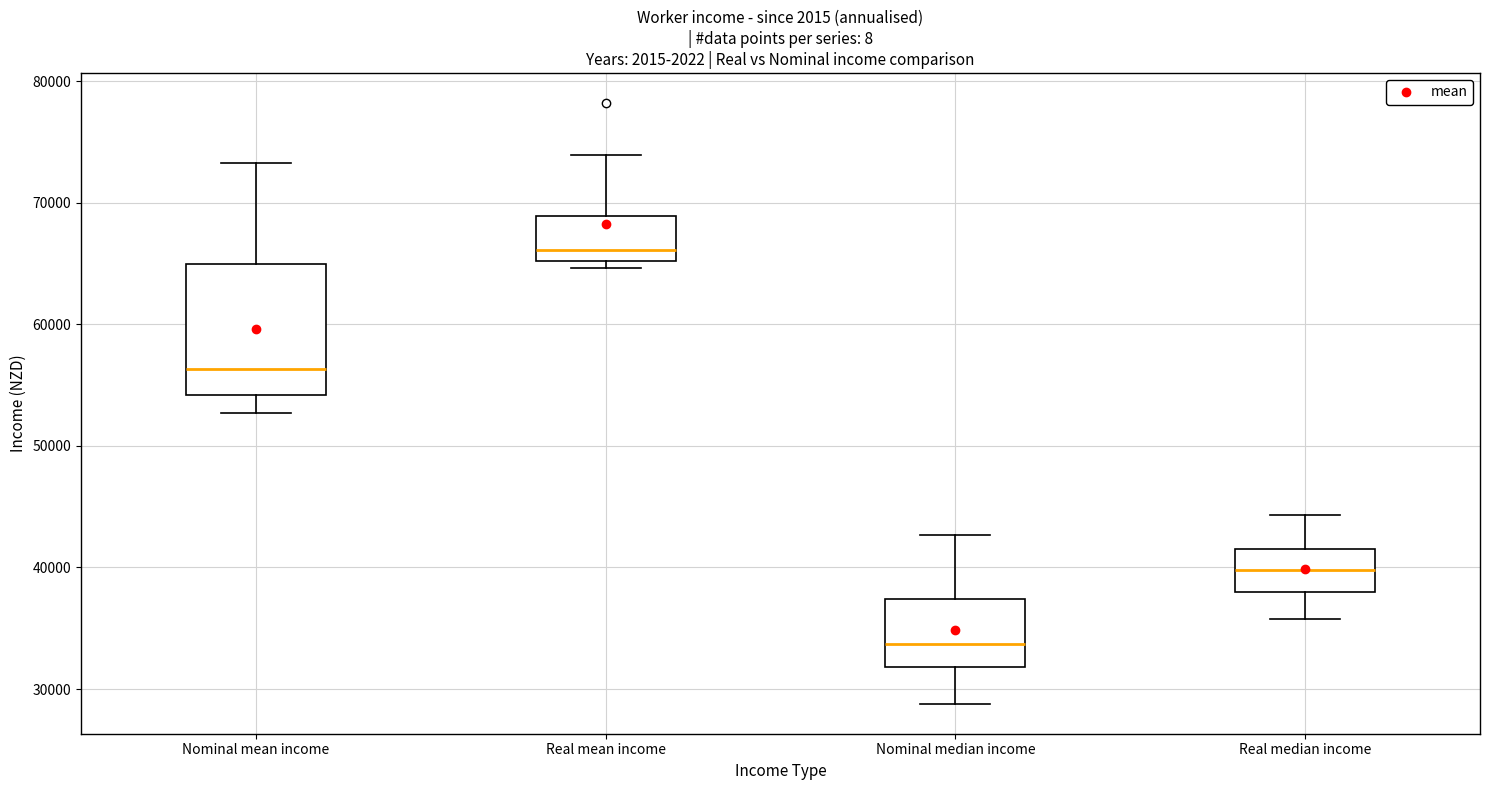

Where does the median line of the box for Nominal mean income sit on the y-axis? The values are not printed on the chart, so give them approximately, as read against the axis.

56000